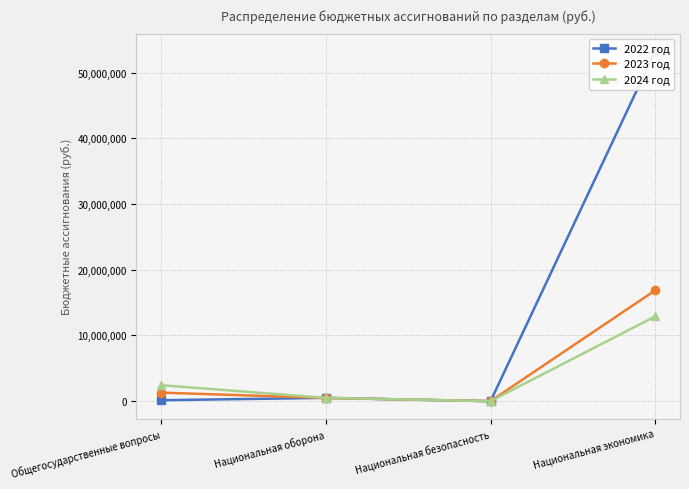

What is the sum of all 2024 год values?

15857697.2